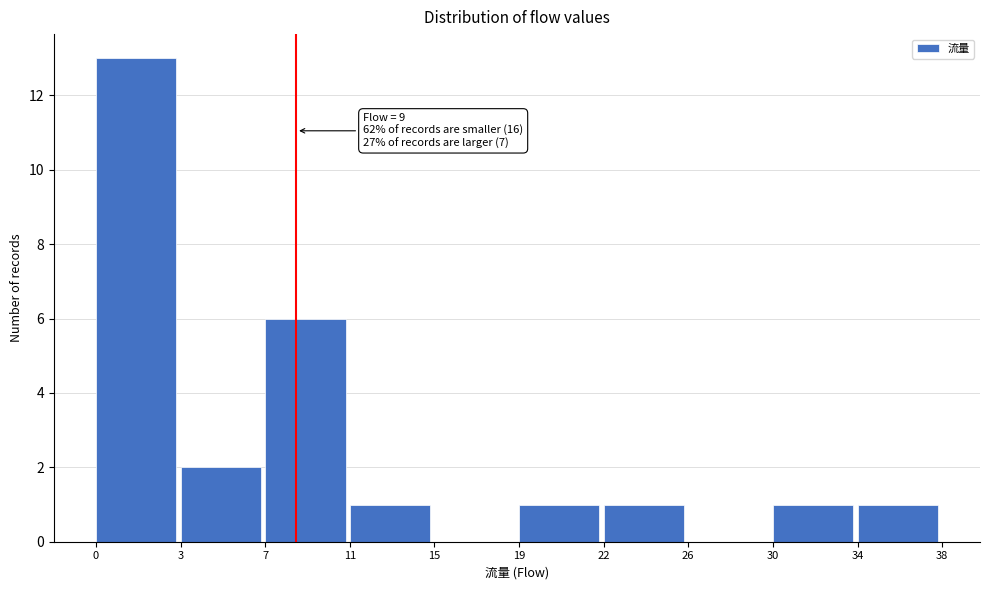

Reading left to right, what are all the values shown in this chart?

0=13	3=2	7=6	11=1	15=0	19=1	22=1	26=0	30=1	34=1